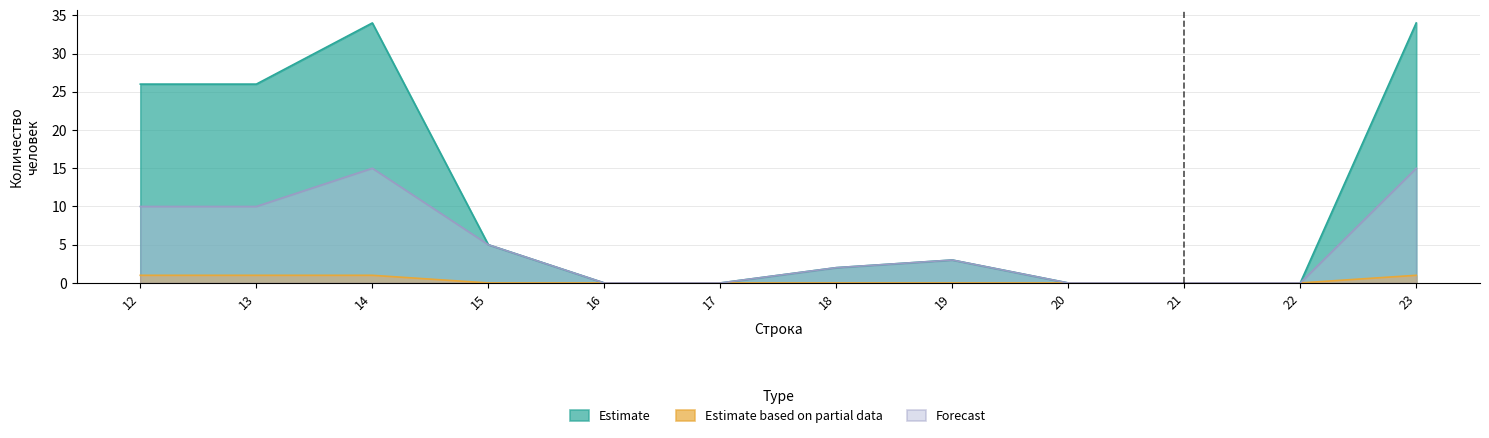

True or false: Estimate and Estimate based on partial data cross at least once.

False